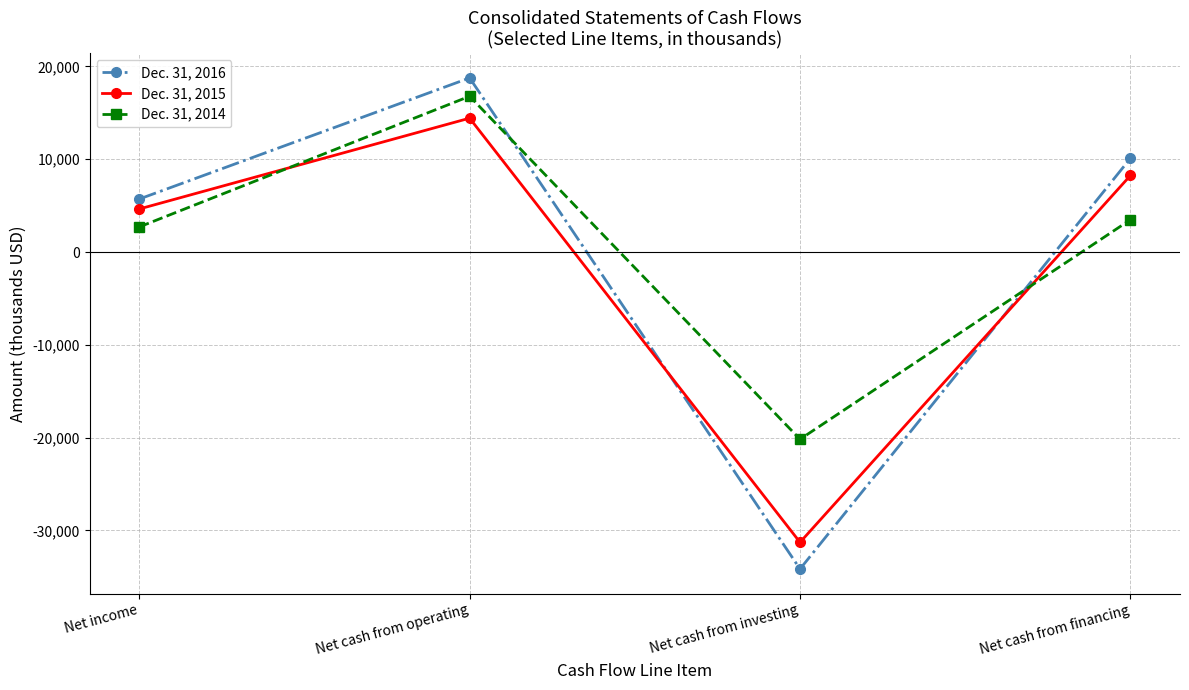

Reading left to right, what are all the values shown in this chart?

Dec. 31, 2016: Net income=5710	Net cash from operating=18765	Net cash from investing=-34157	Net cash from financing=10105
Dec. 31, 2015: Net income=4639	Net cash from operating=14429	Net cash from investing=-31284	Net cash from financing=8254
Dec. 31, 2014: Net income=2704	Net cash from operating=16788	Net cash from investing=-20177	Net cash from financing=3485